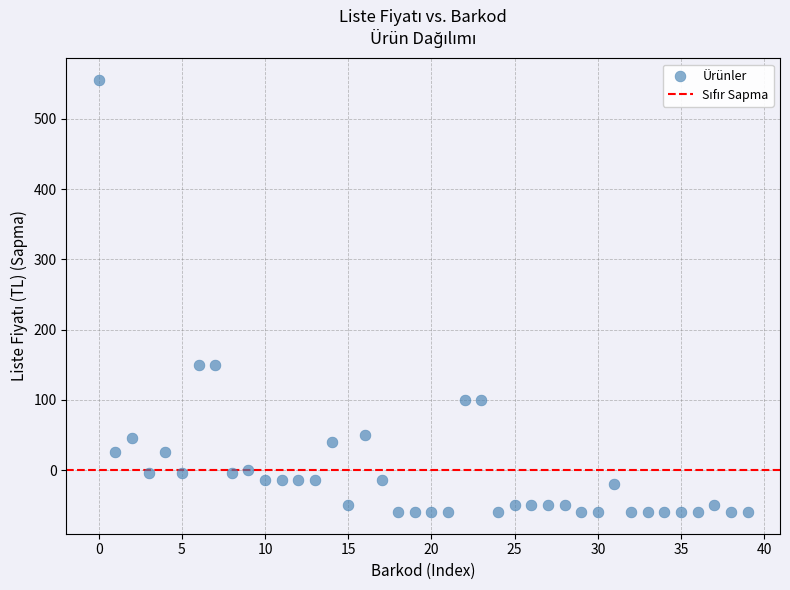

What is the range of Y values (max minus min)?

615.0